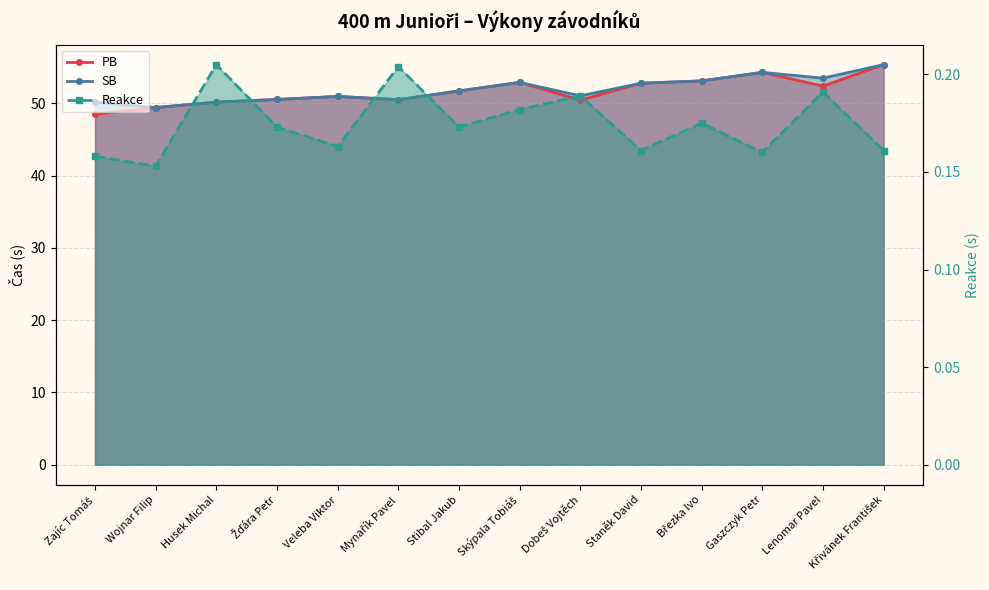

The value of Reakce at Veleba Viktor is 0.2. True or false?

False